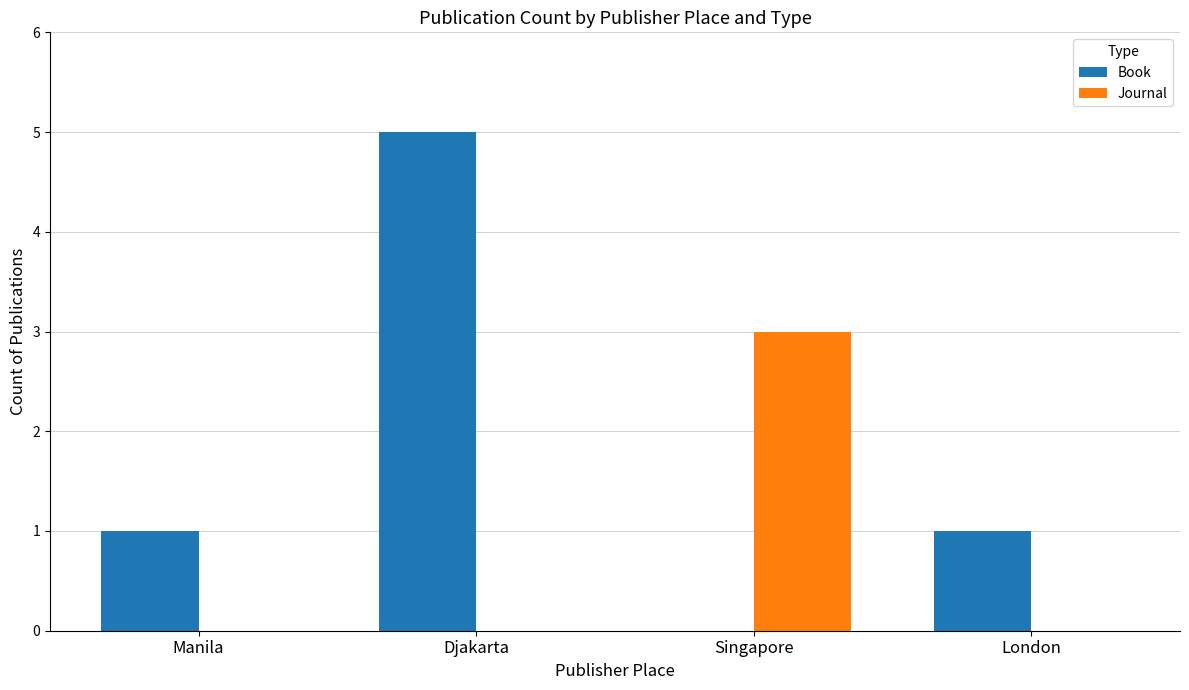

What is the maximum value shown in the chart?

5